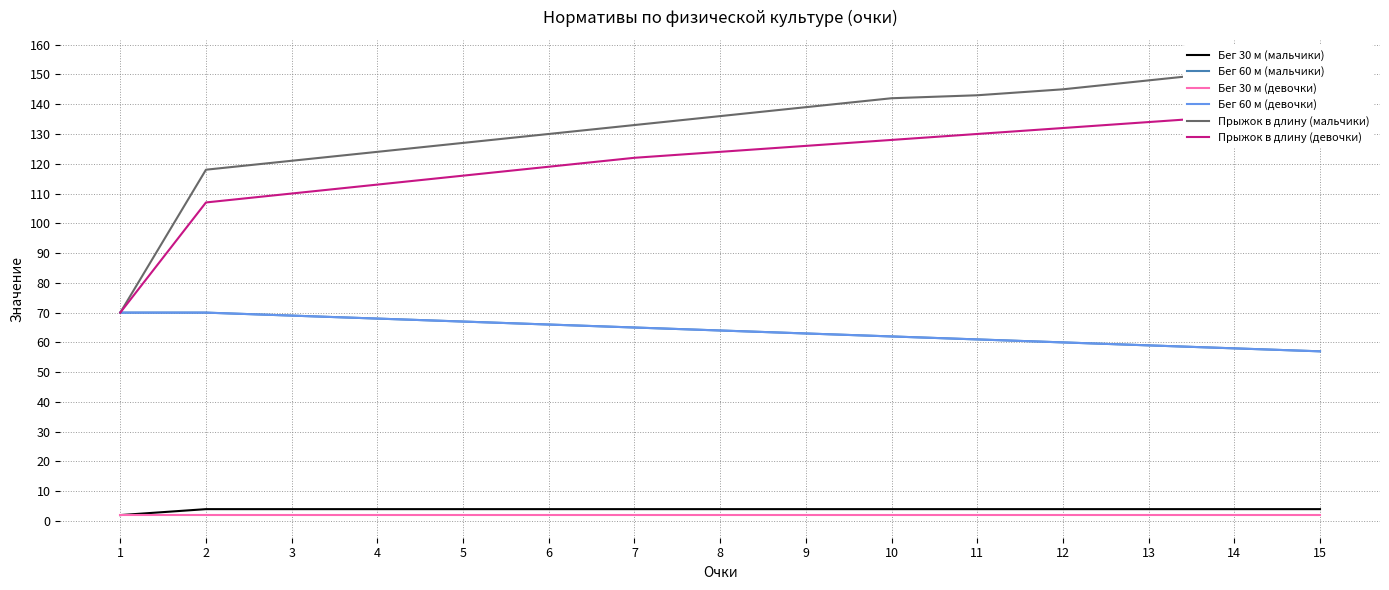

Which series has the largest total across all categories?

Прыжок в длину (мальчики)